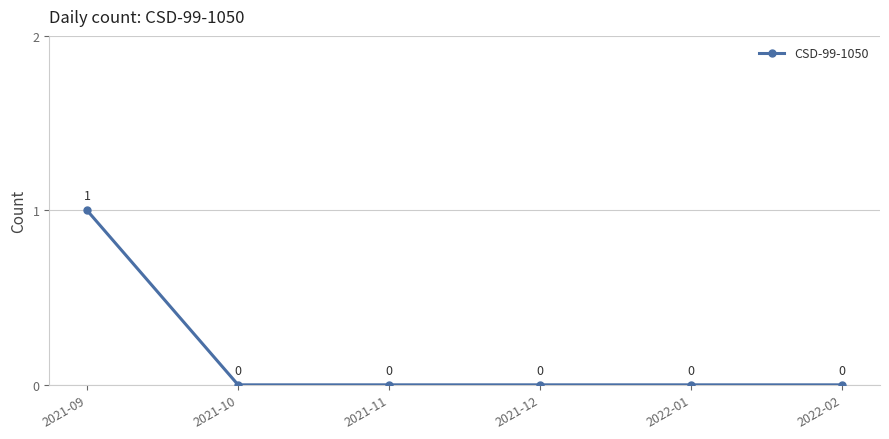

Does the chart have visible grid lines?

Yes